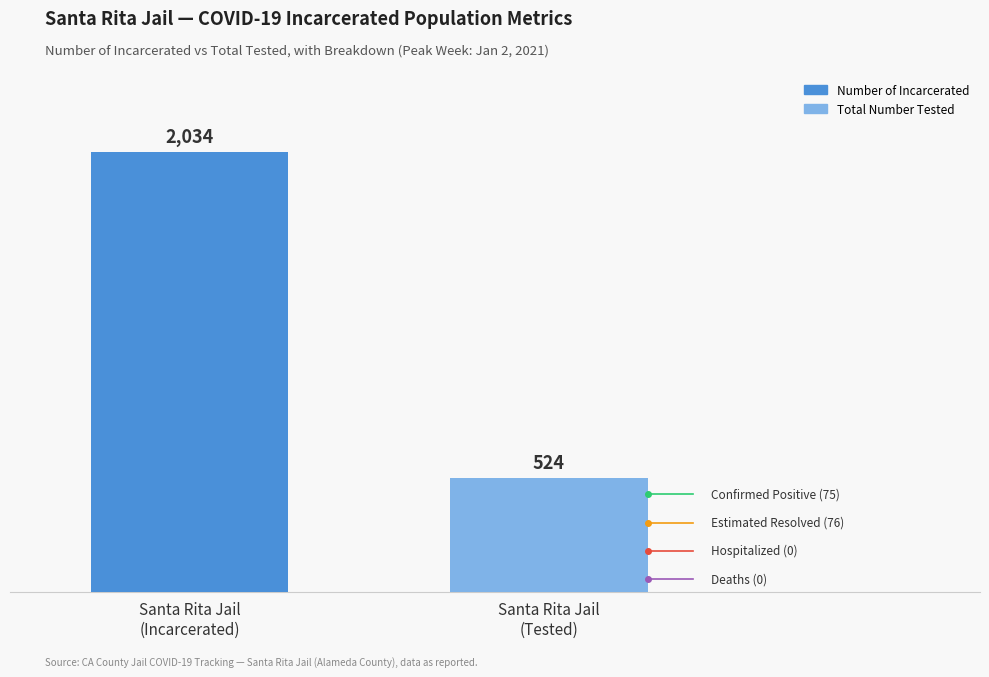

What is the difference between the maximum and minimum values?

1510